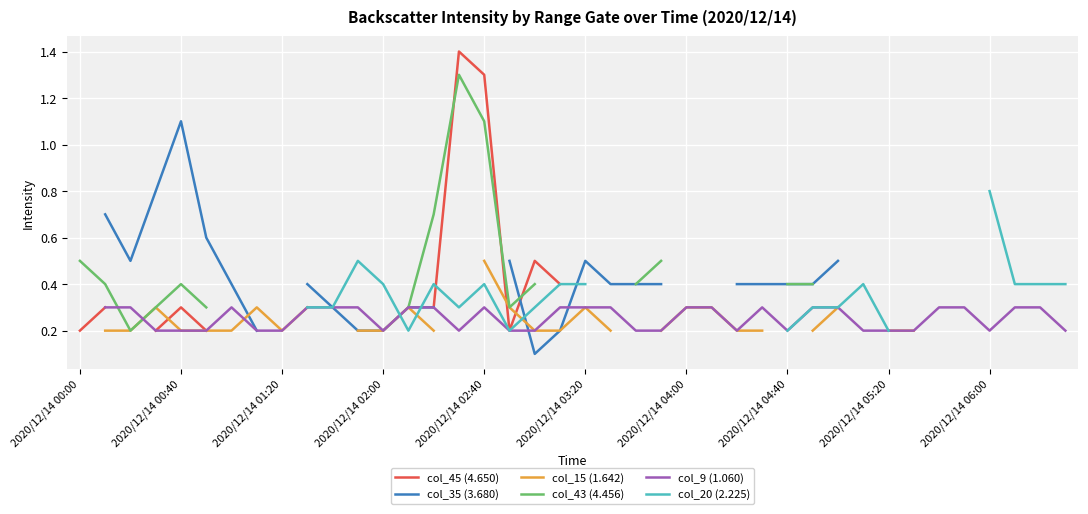

The value of col_9 (1.060) at 2020/12/14 04:00 is 0.4. True or false?

False